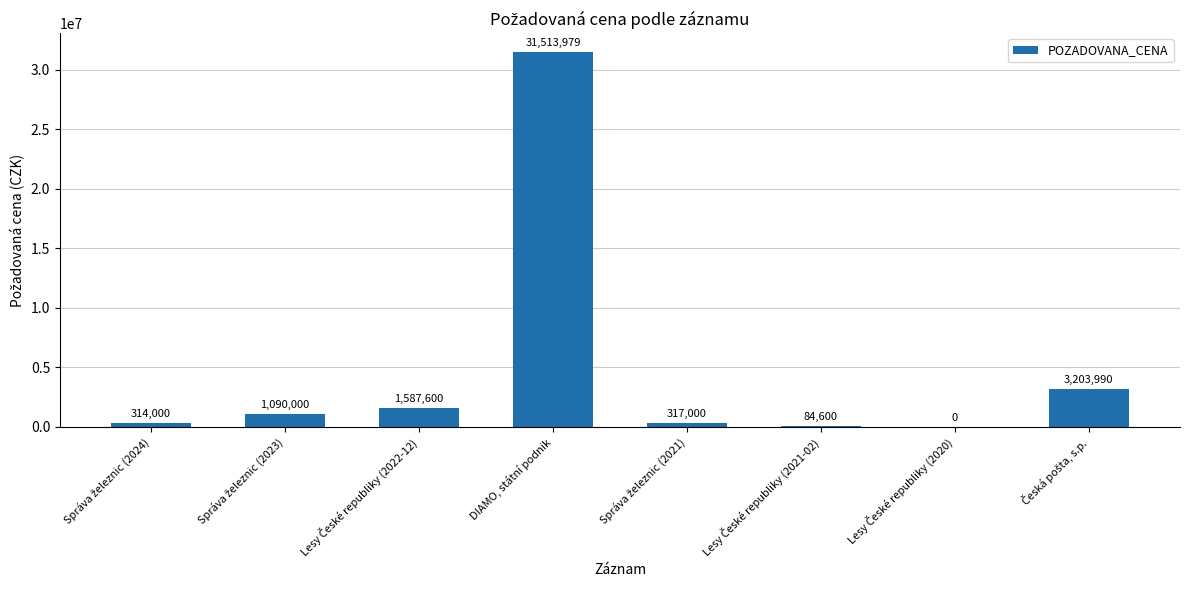

At which category does the chart reach its peak across all series?

DIAMO, státní podnik